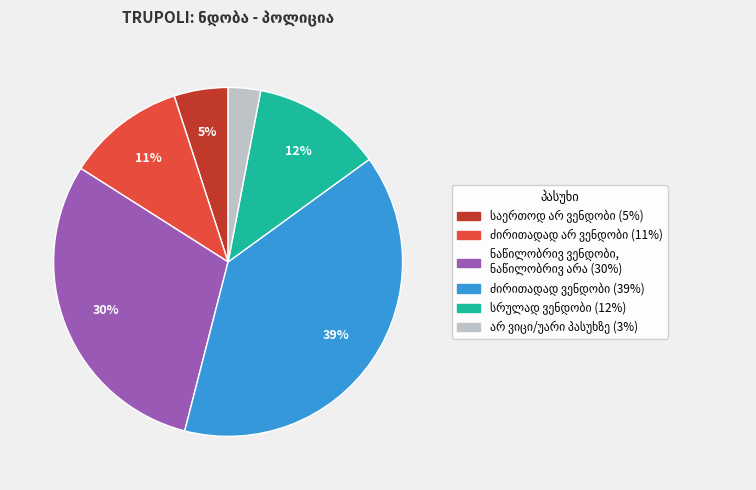

To the nearest percent, what is the average slice percentage?

17%